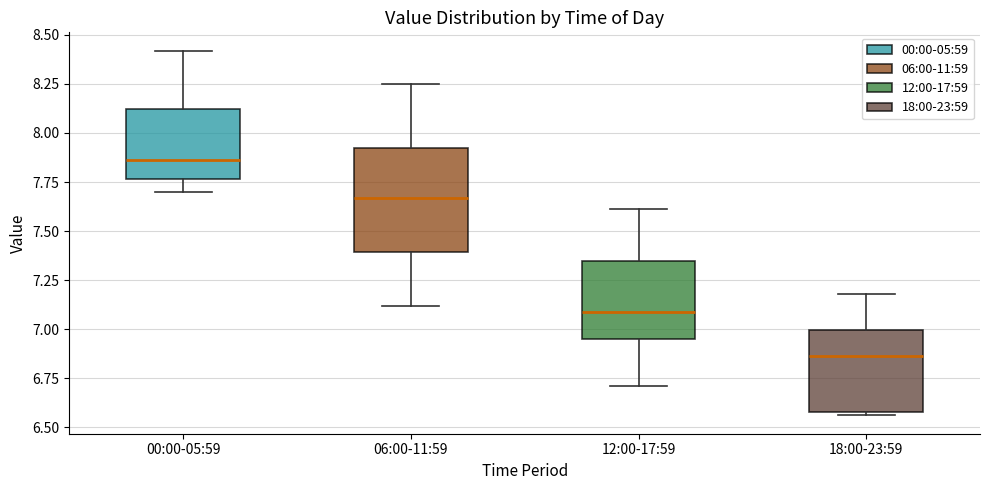

Reading left to right, transcribe this box plot: for each box, give where its median line is, the range the box spans, and where its two whiskers end, as read against the y-axis. The values are not printed on the chart, so give them approximately, as read against the axis.

00:00-05:59: median 7.85, box 7.75 to 8.10, whiskers 7.70 to 8.40
06:00-11:59: median 7.65, box 7.40 to 7.95, whiskers 7.10 to 8.25
12:00-17:59: median 7.10, box 6.95 to 7.35, whiskers 6.70 to 7.60
18:00-23:59: median 6.85, box 6.60 to 7.00, whiskers 6.55 to 7.20